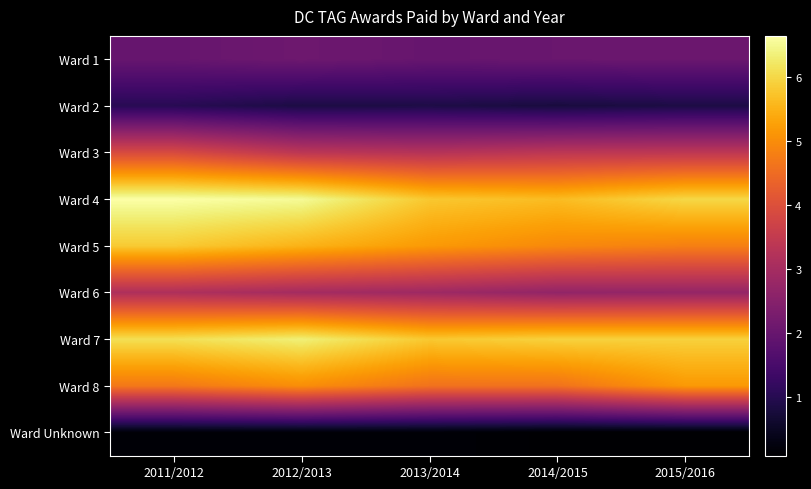

What is the maximum value shown in the chart?

6644881